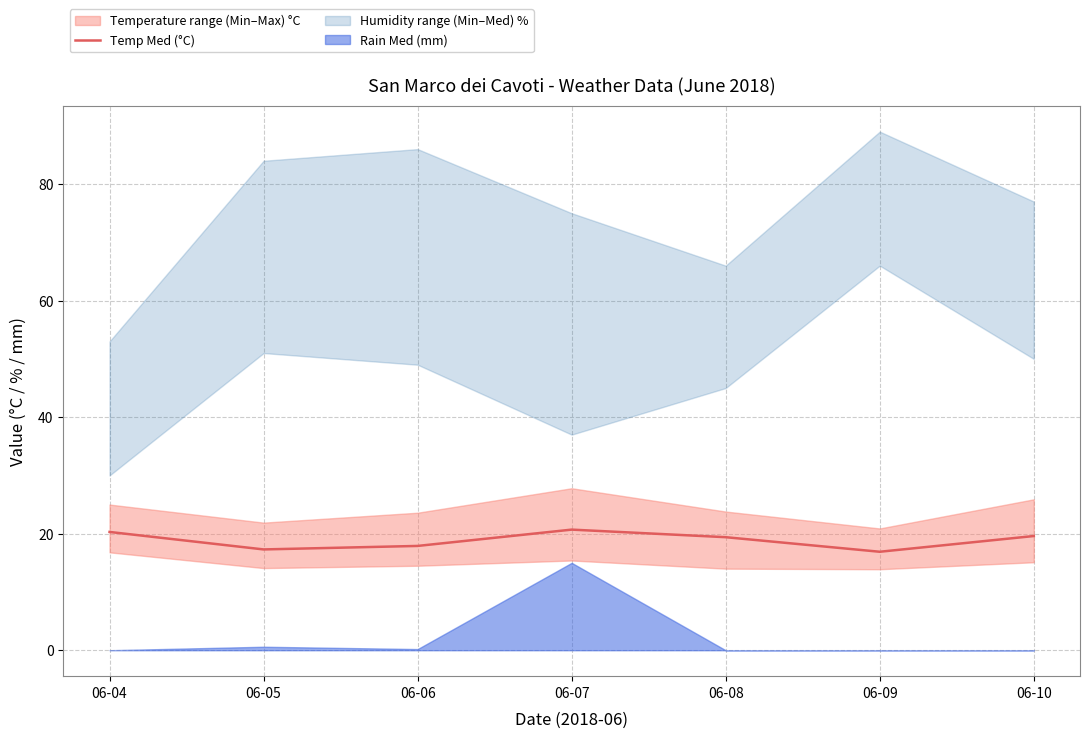

What is the average value?

18.9